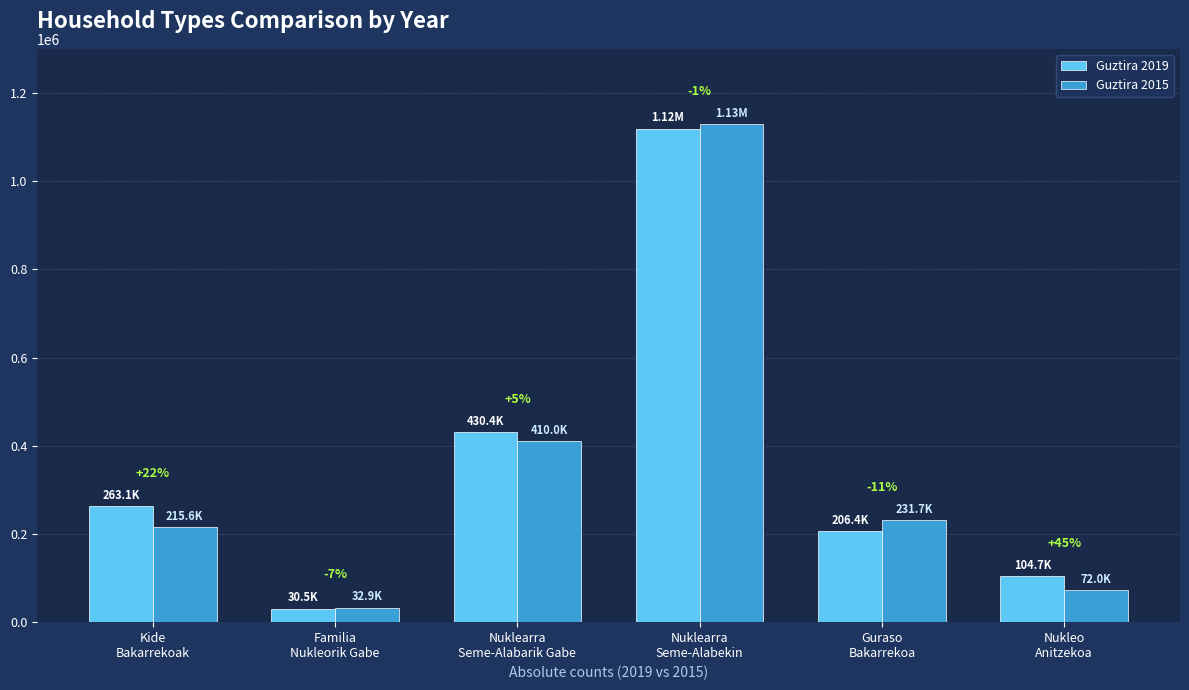

Are the bars horizontal?

No